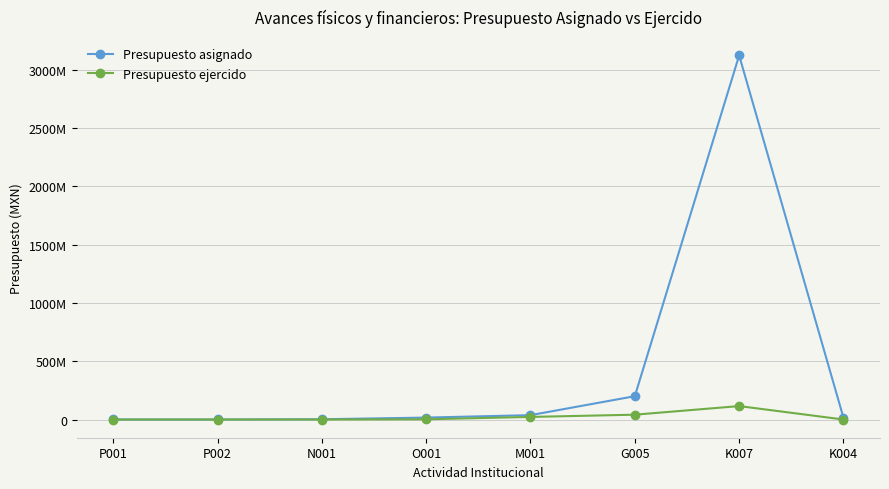

Is it true that Presupuesto ejercido equals 115166563.2 at K007?

True